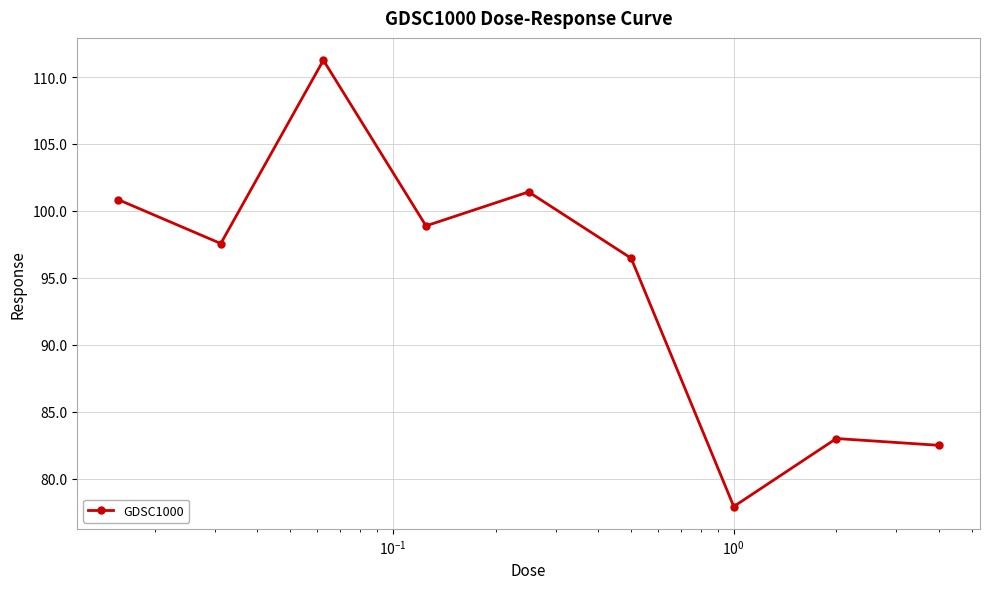

What is the greatest value displayed?

111.3